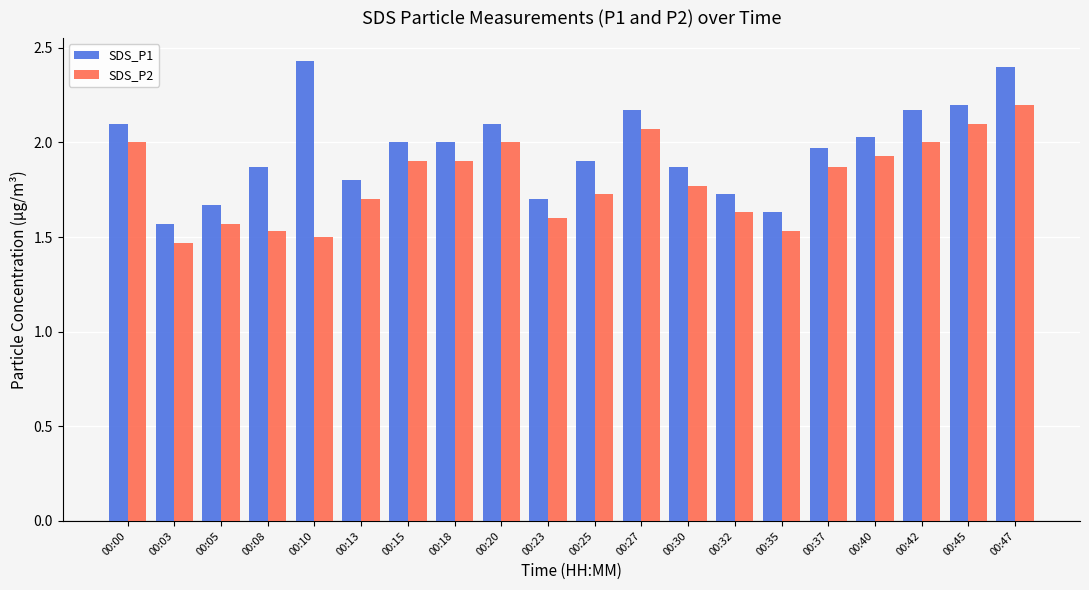

What is the difference between the maximum and minimum values in the SDS_P2 series?

0.7